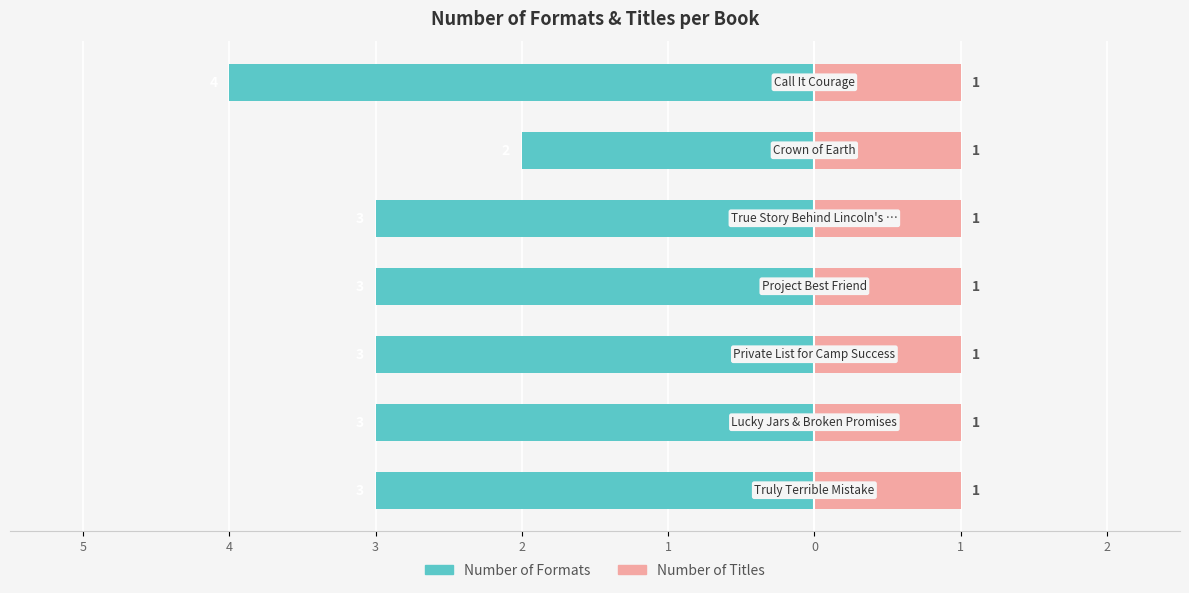

Which series has the widest spread of values?

Number of Formats